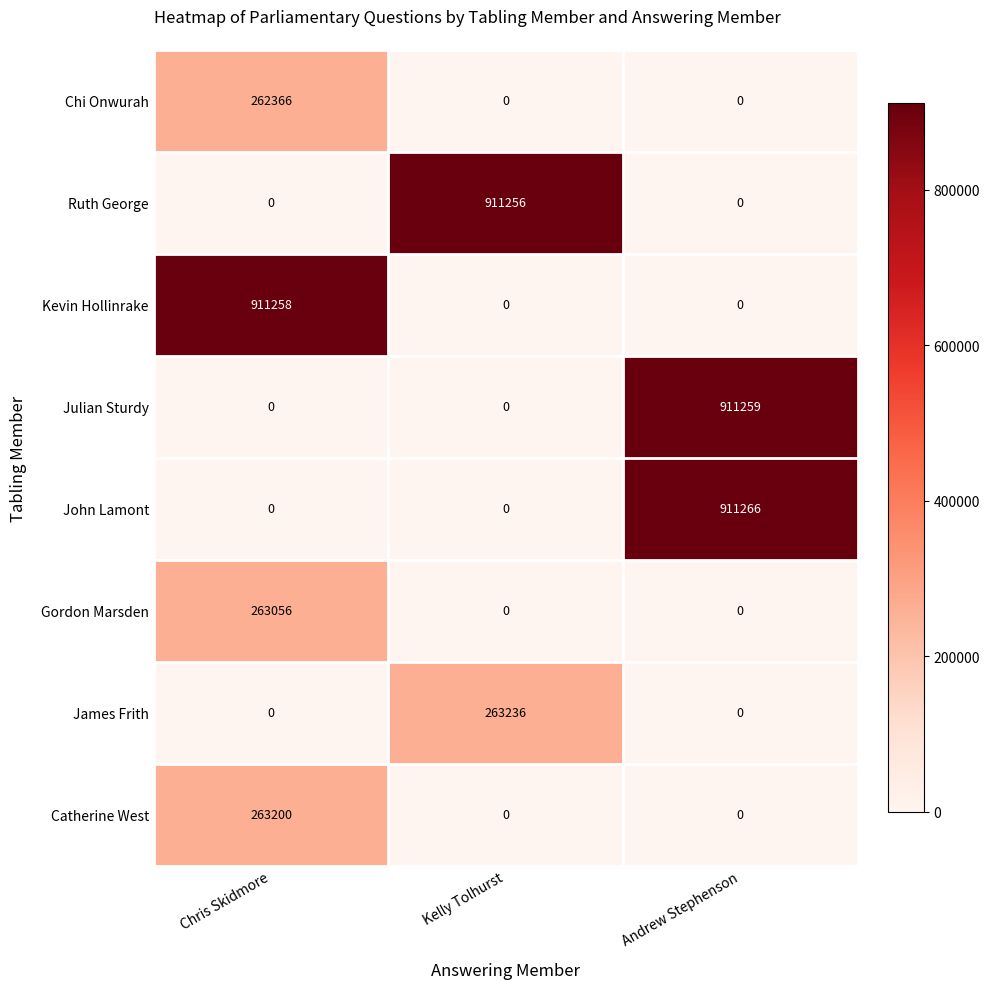

Between Chris Skidmore and Andrew Stephenson, which series saw the biggest shift?

John Lamont